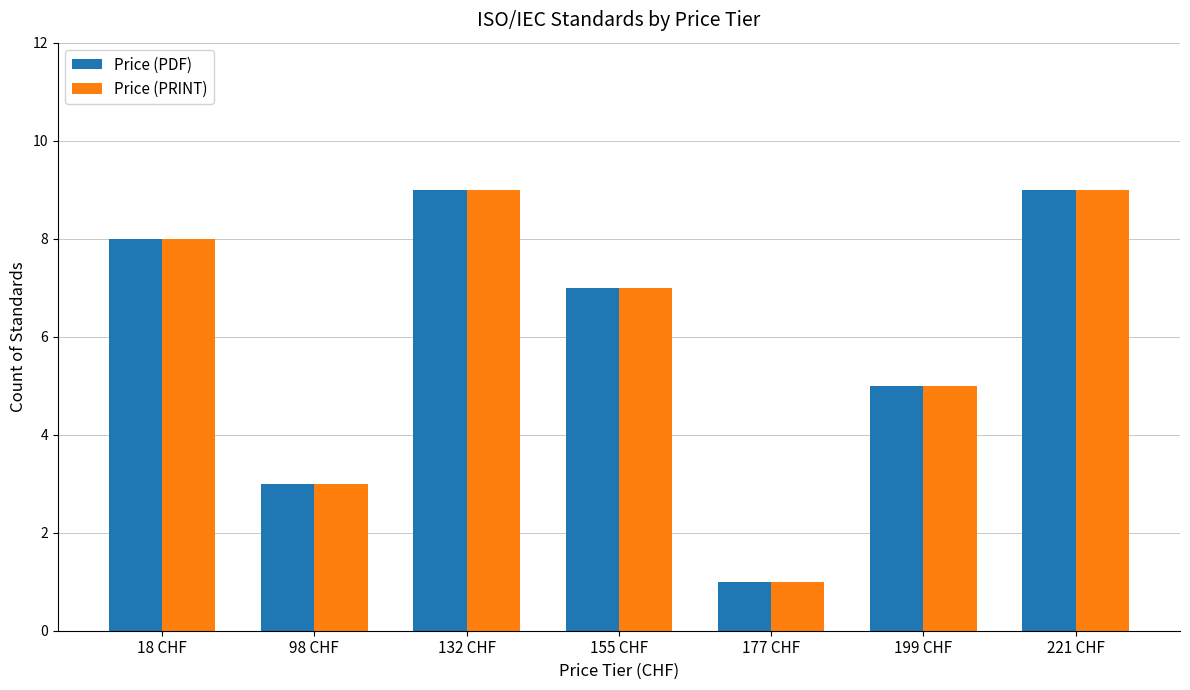

What is the total value across all series at 199 CHF?

10